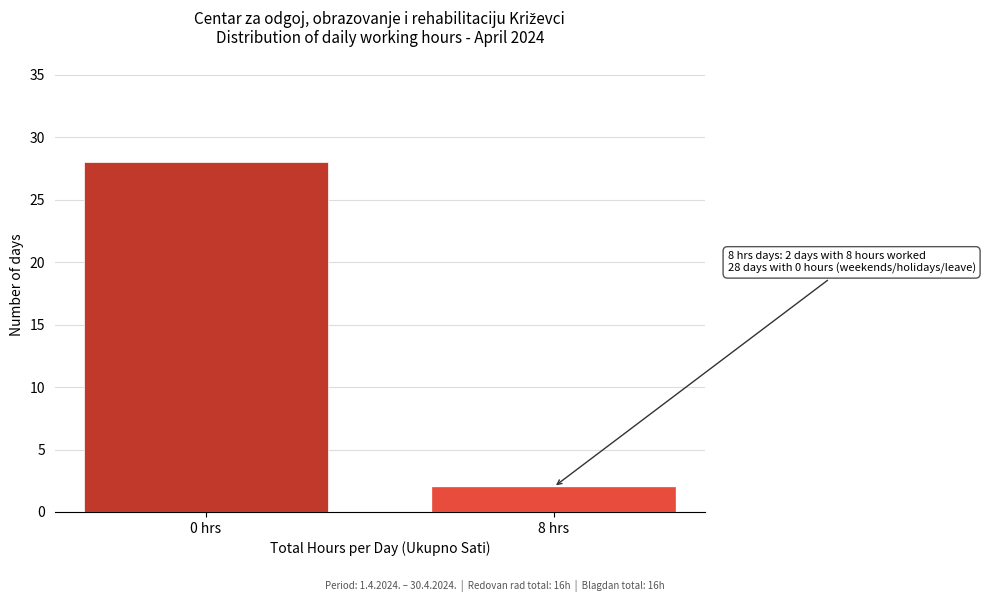

Reading left to right, transcribe all the data shown in this chart.

28	2